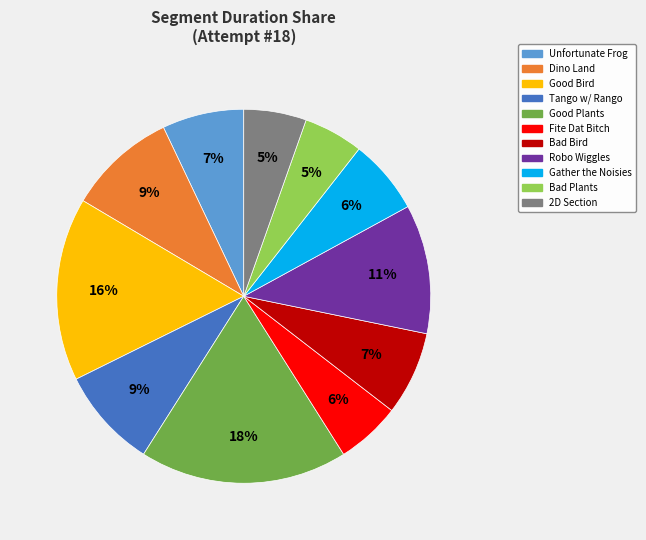

Is it true that Robo Wiggles is 11% of the pie?

True